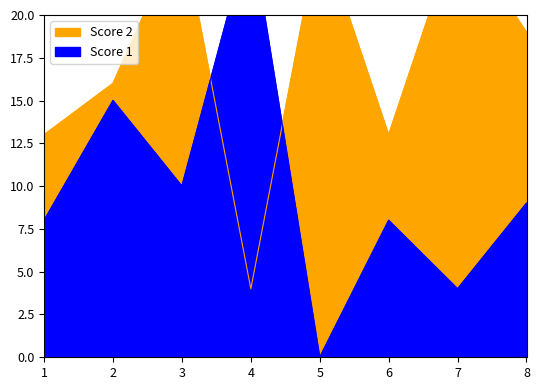

The value of Score 1 at 2 is 8. True or false?

False